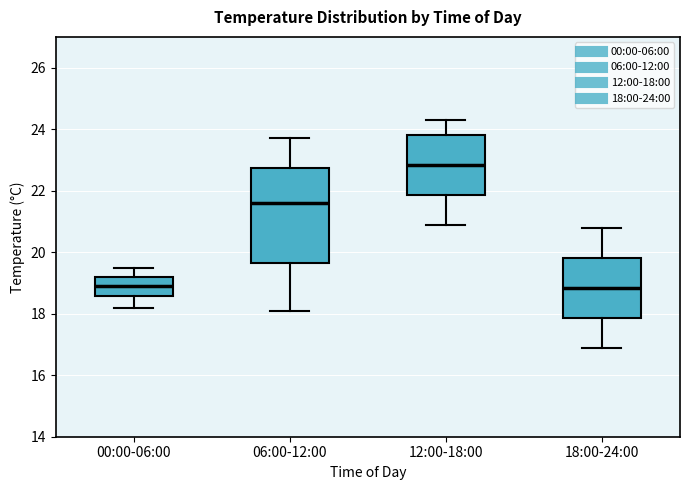

Which box has the highest median line?

12:00-18:00